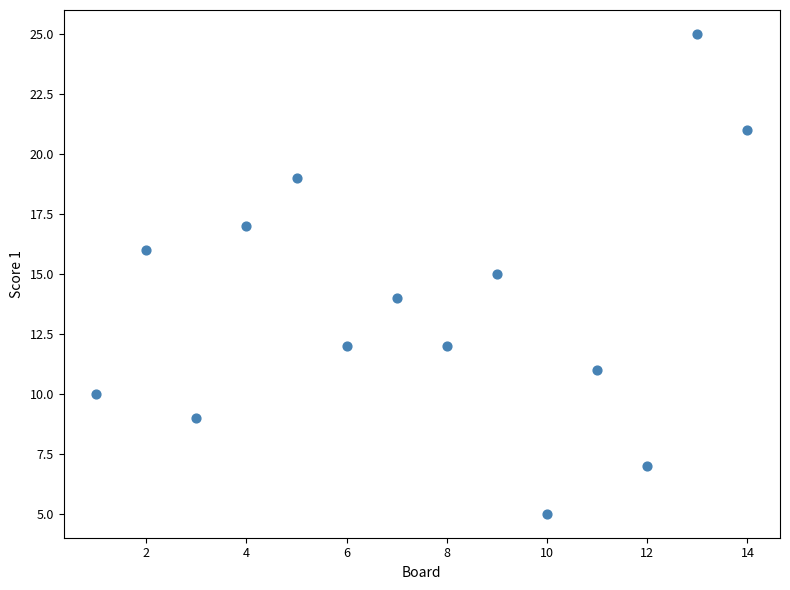

What is the range of X values (max minus min)?

13